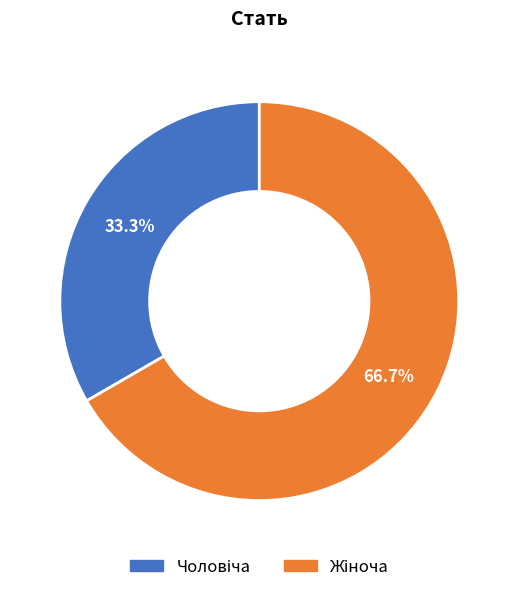

Does any single category account for the majority?

Yes